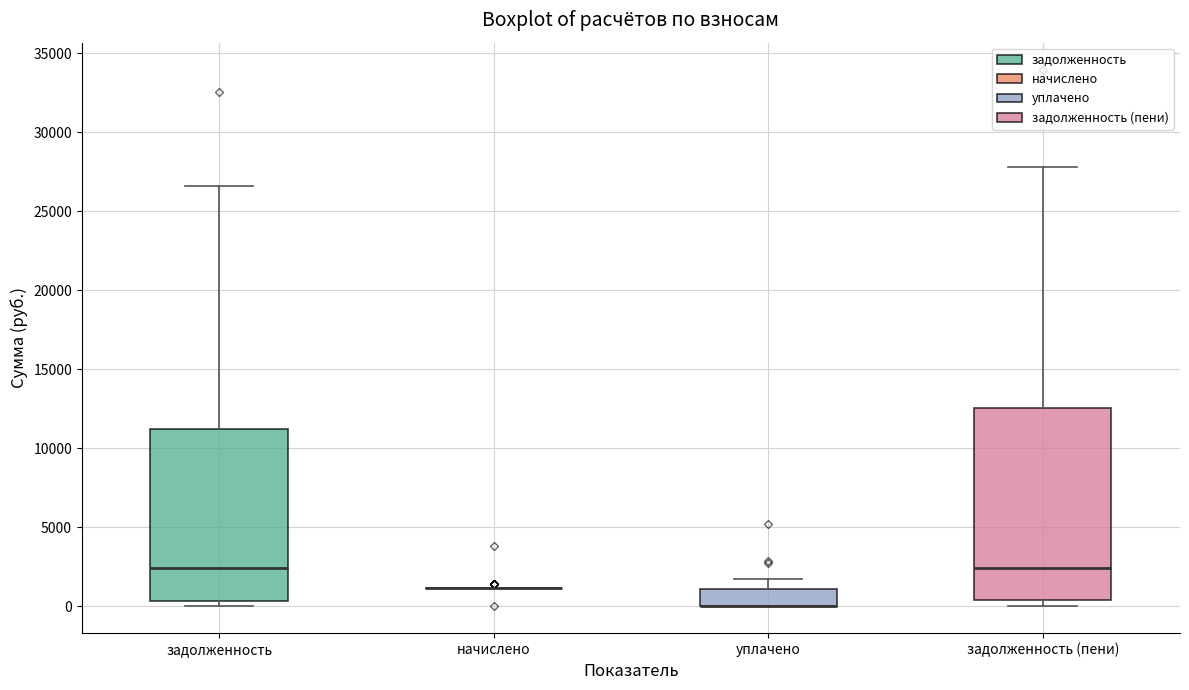

Where is the upper edge of the box for задолженность on the y-axis? The values are not printed on the chart, so give them approximately, as read against the axis.

11000